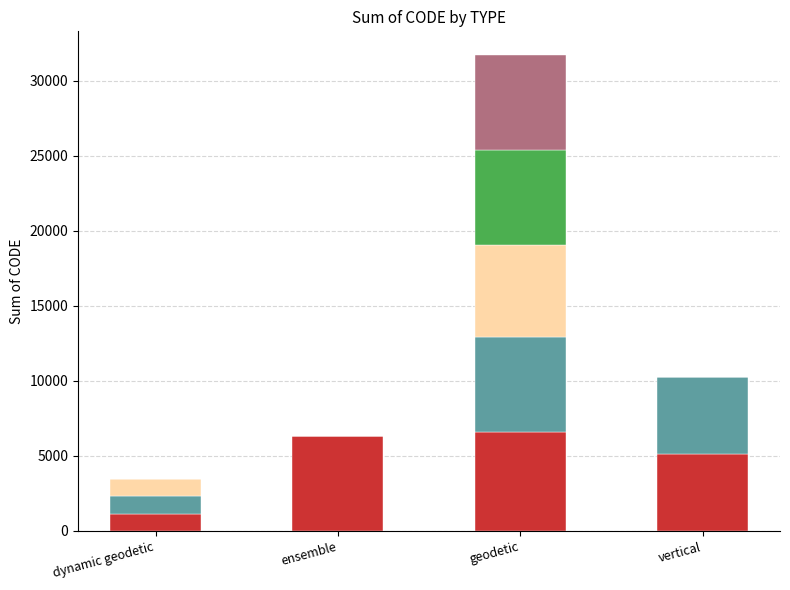

At which category is the sum across all series the highest?

geodetic